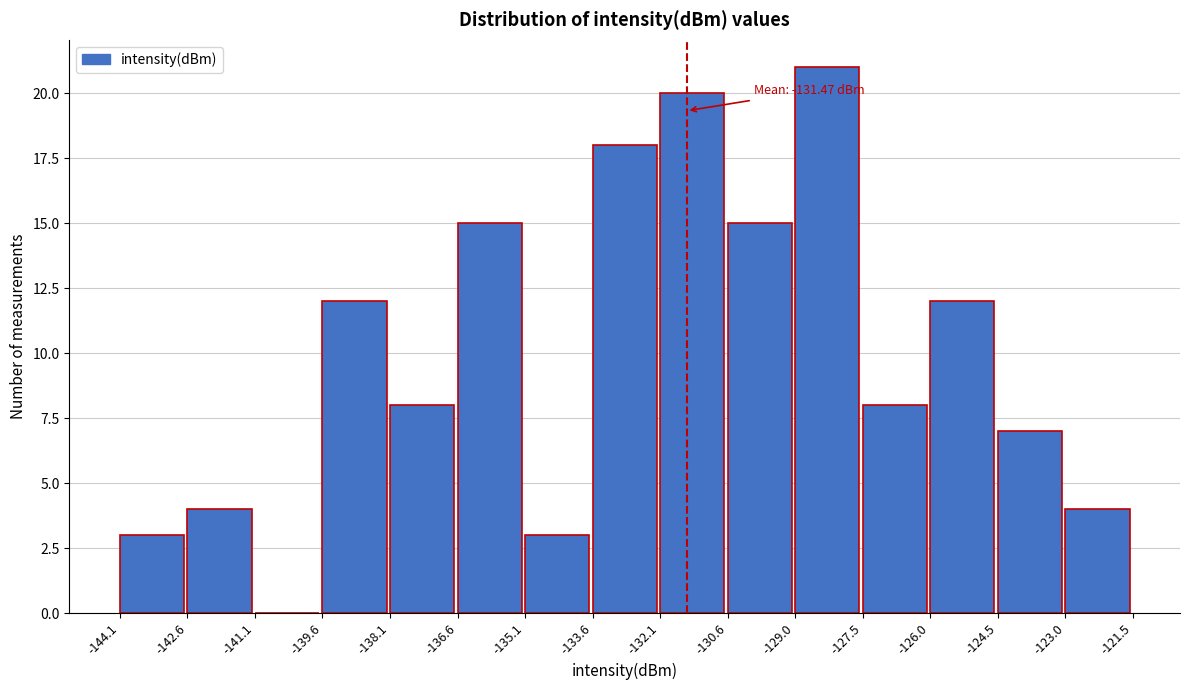

Which range on the x-axis has the tallest bar?

-129.0 to -127.5